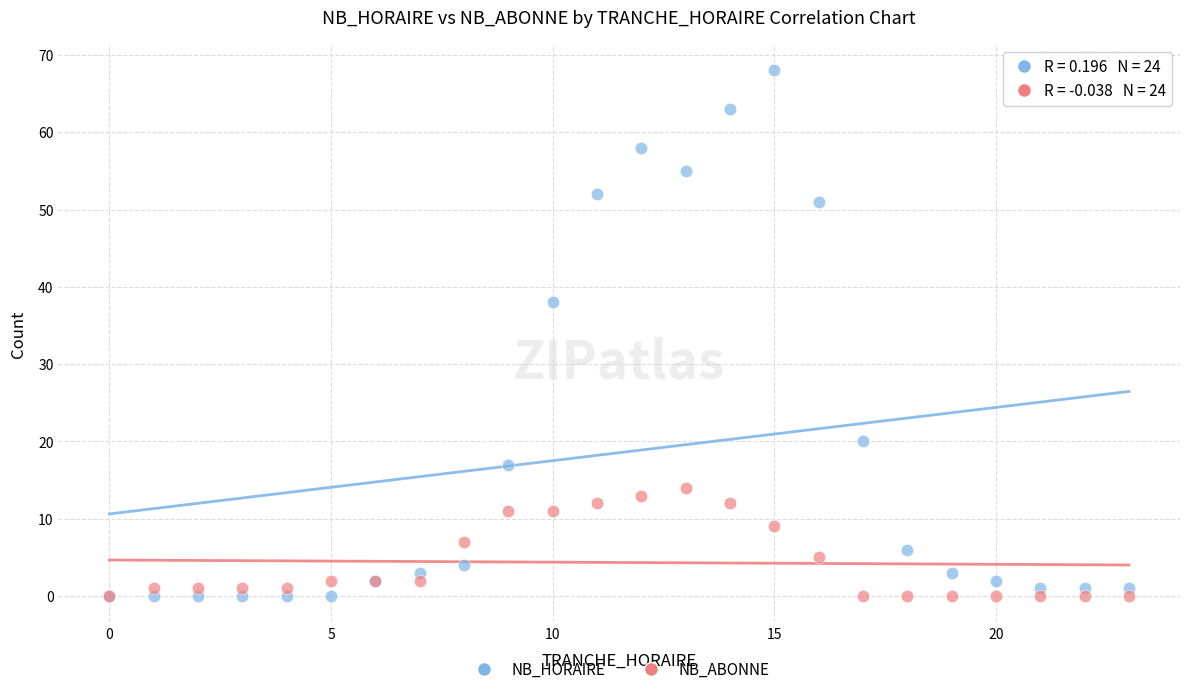

What is the X range (max minus min) for the scatter plot?

23